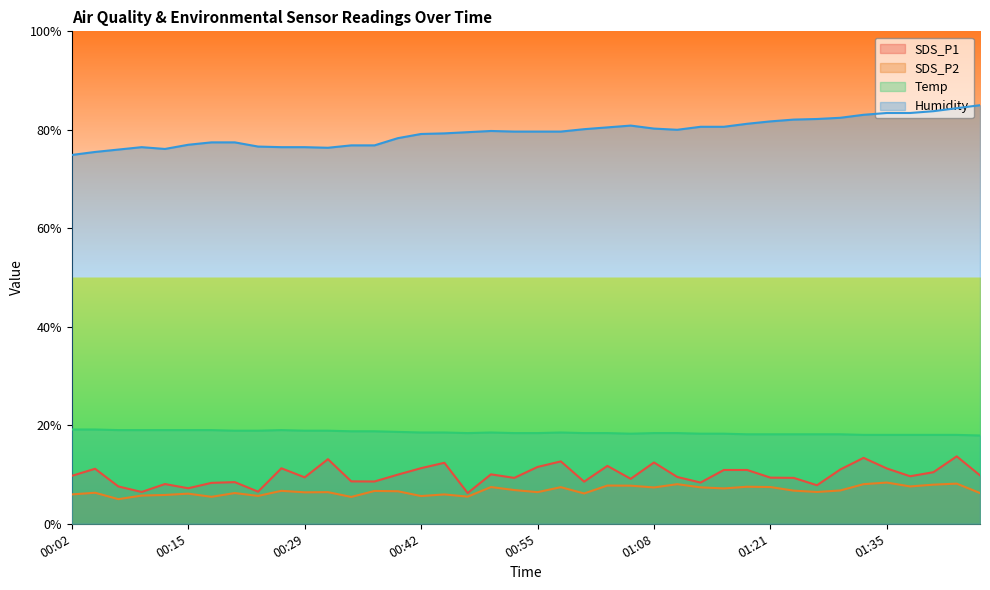

How many interior local peaks does the SDS_P1 series have?

12